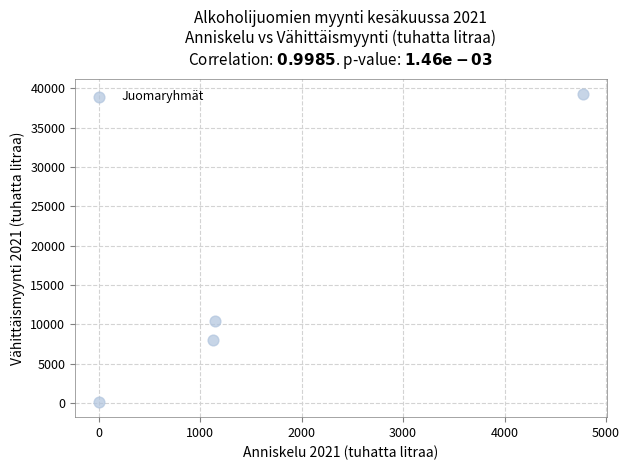

What is the range of X values (max minus min)?

4766